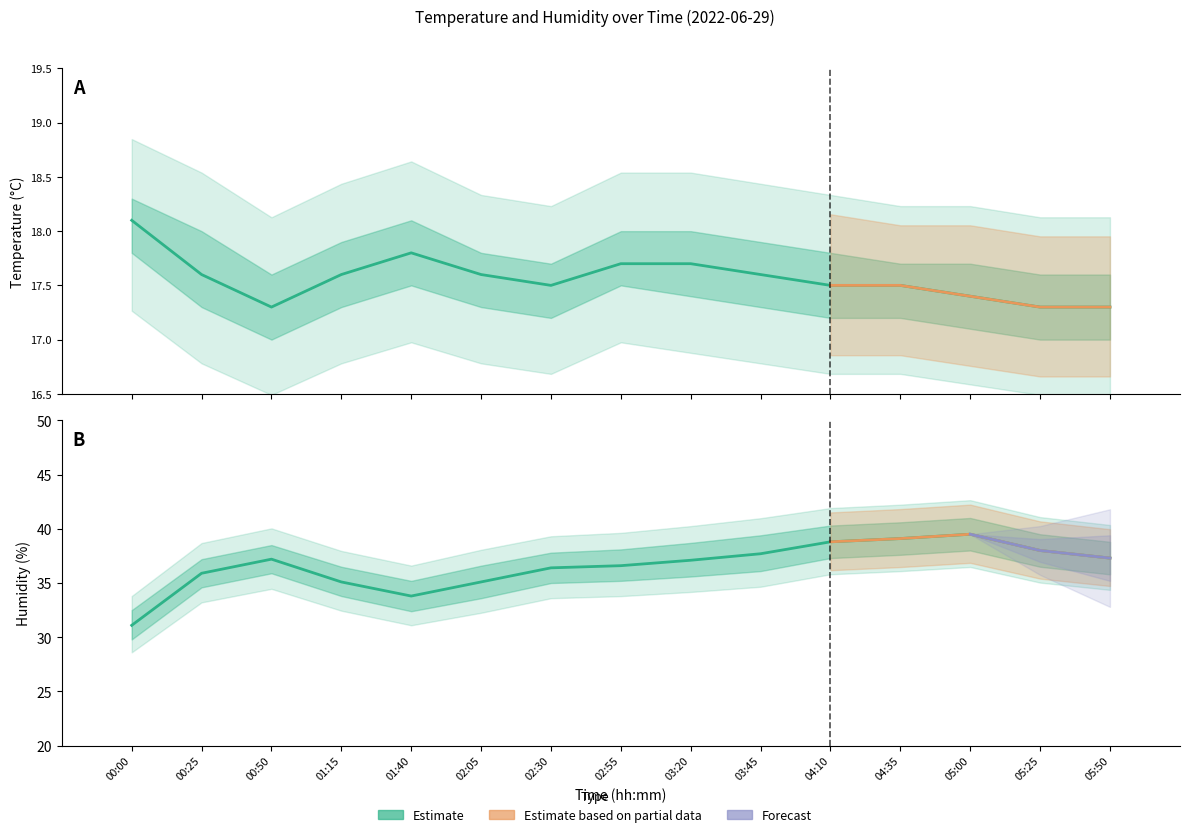

What position from the right is 00:25?

14